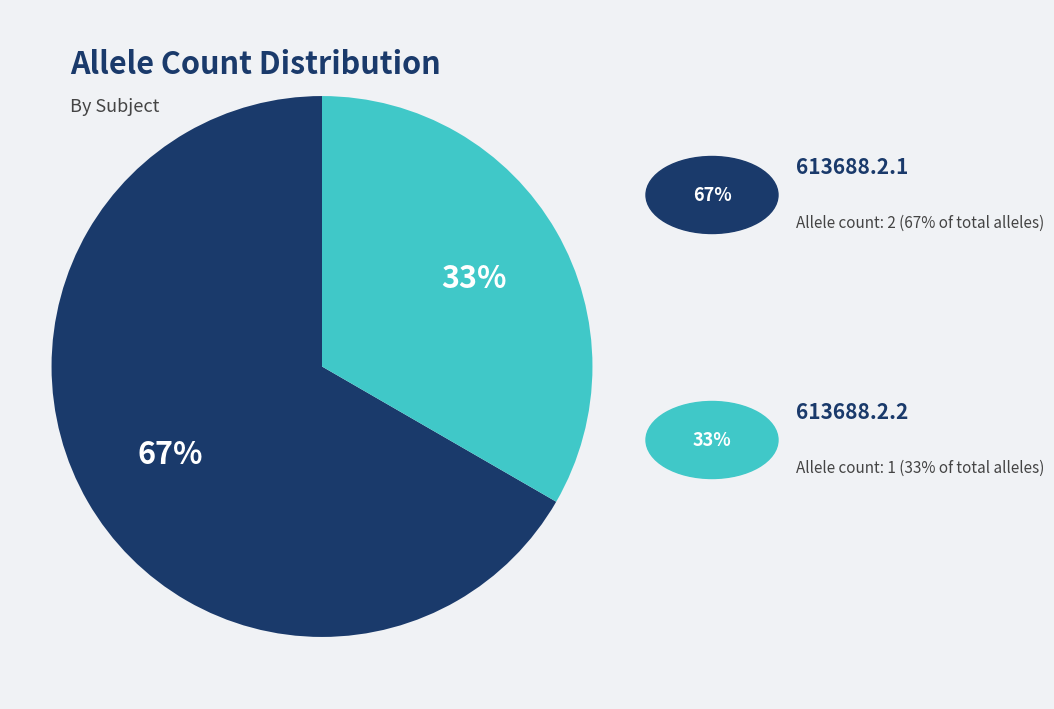

Is there a majority slice in this chart?

Yes